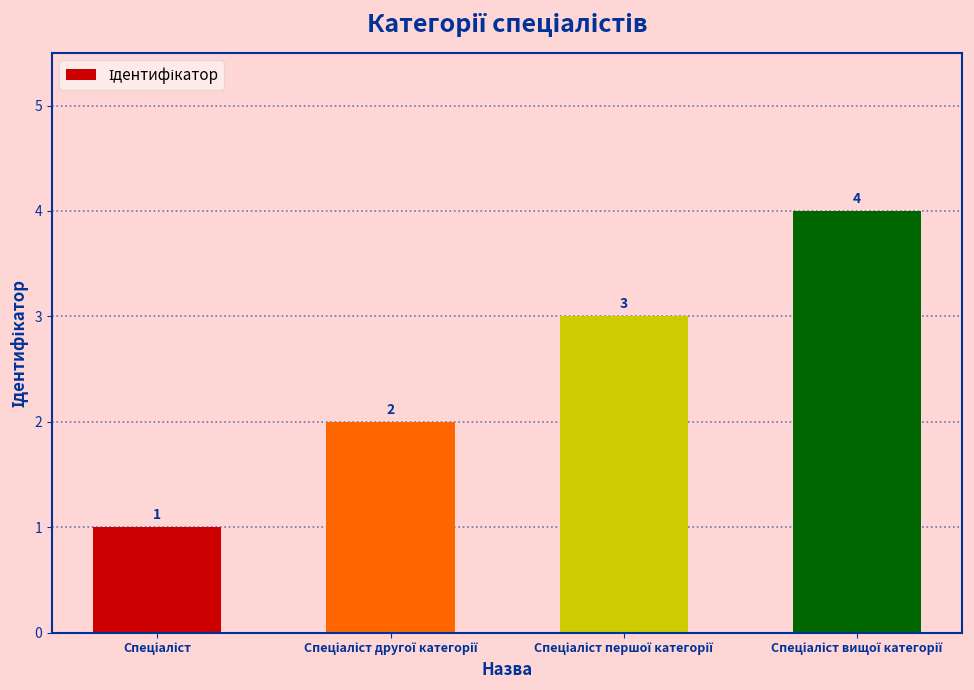

How many values are below 3?

2